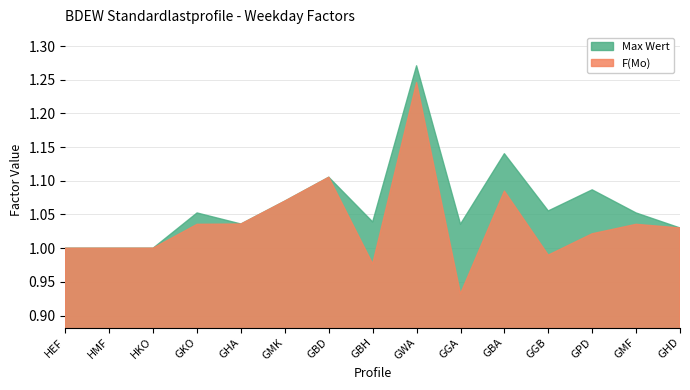

What are all the series names shown in the legend?

Max Wert, F(Mo)